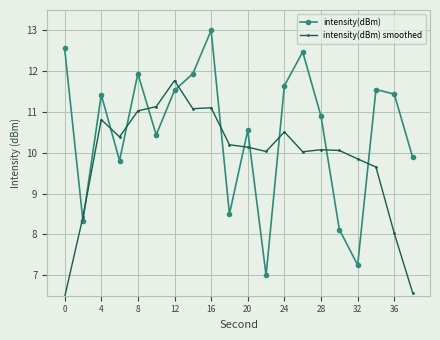

What is the maximum value shown in the chart?

13.0